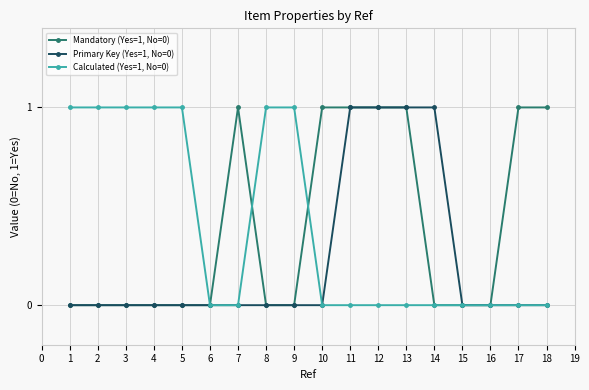

Is it true that Mandatory (Yes=1, No=0) equals 0 at 4?

True